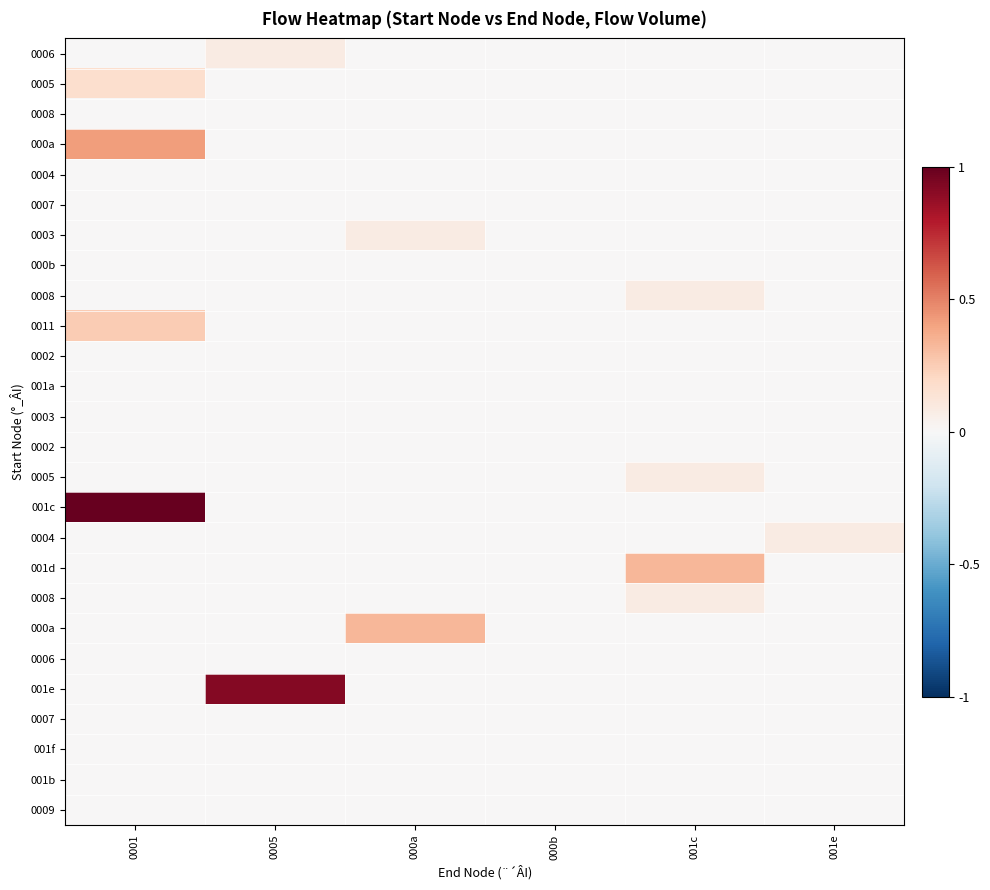

Which category has the highest value across all series?

0001